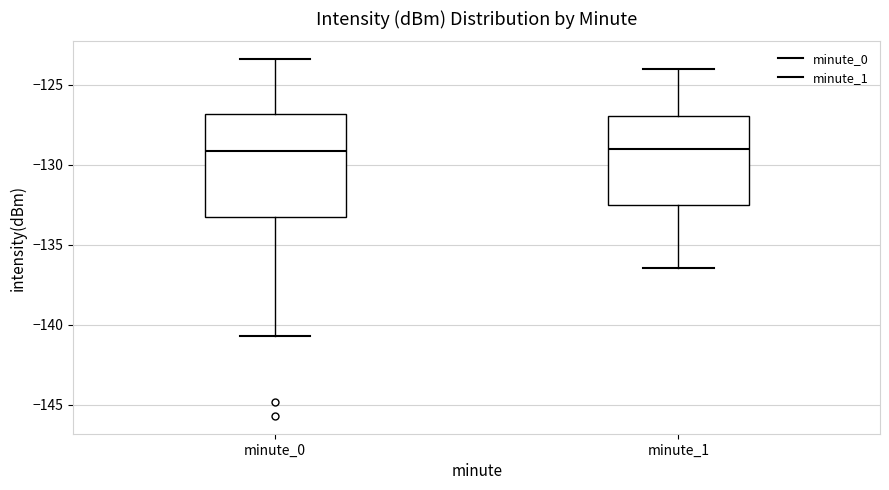

Reading left to right, transcribe this box plot: for each box, give where its median line is, the range the box spans, and where its two whiskers end, as read against the y-axis. The values are not printed on the chart, so give them approximately, as read against the axis.

minute_0: median -129.0, box -133.5 to -127.0, whiskers -140.5 to -123.5
minute_1: median -129.0, box -132.5 to -127.0, whiskers -136.5 to -124.0